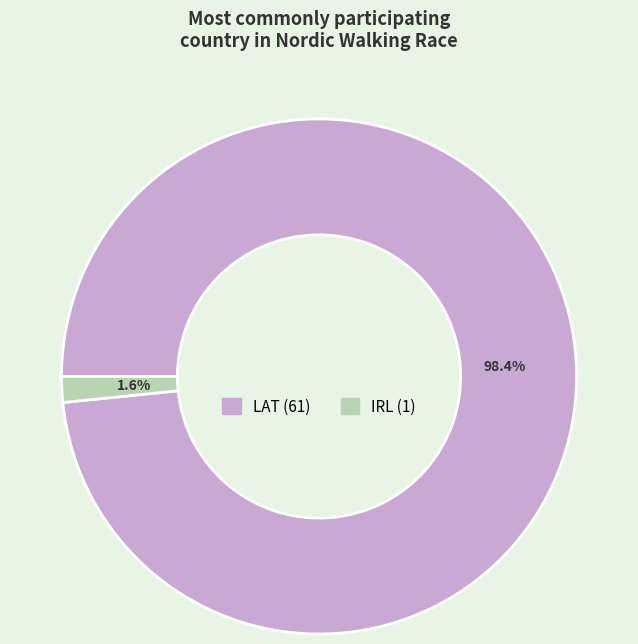

What percentage is NOT represented by LAT?

1.6%